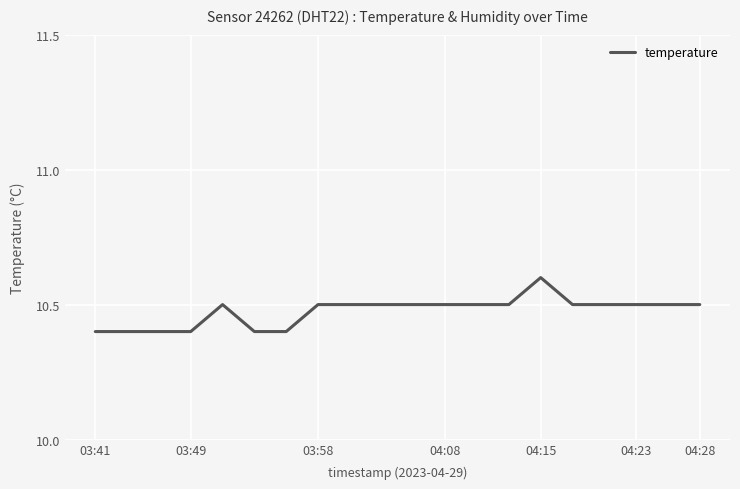

What is the maximum value shown in the chart?

10.6